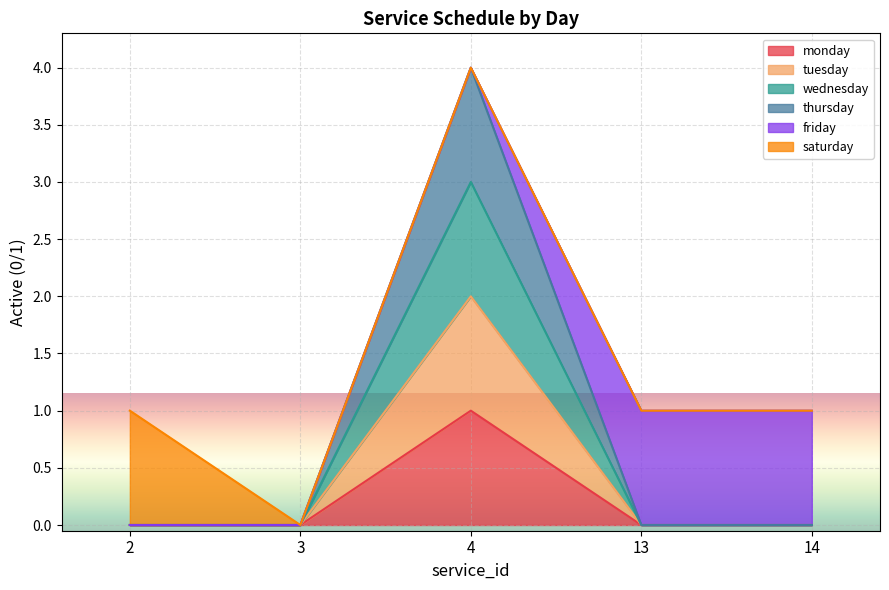

The tuesday series shows 0 at 2. True or false?

True